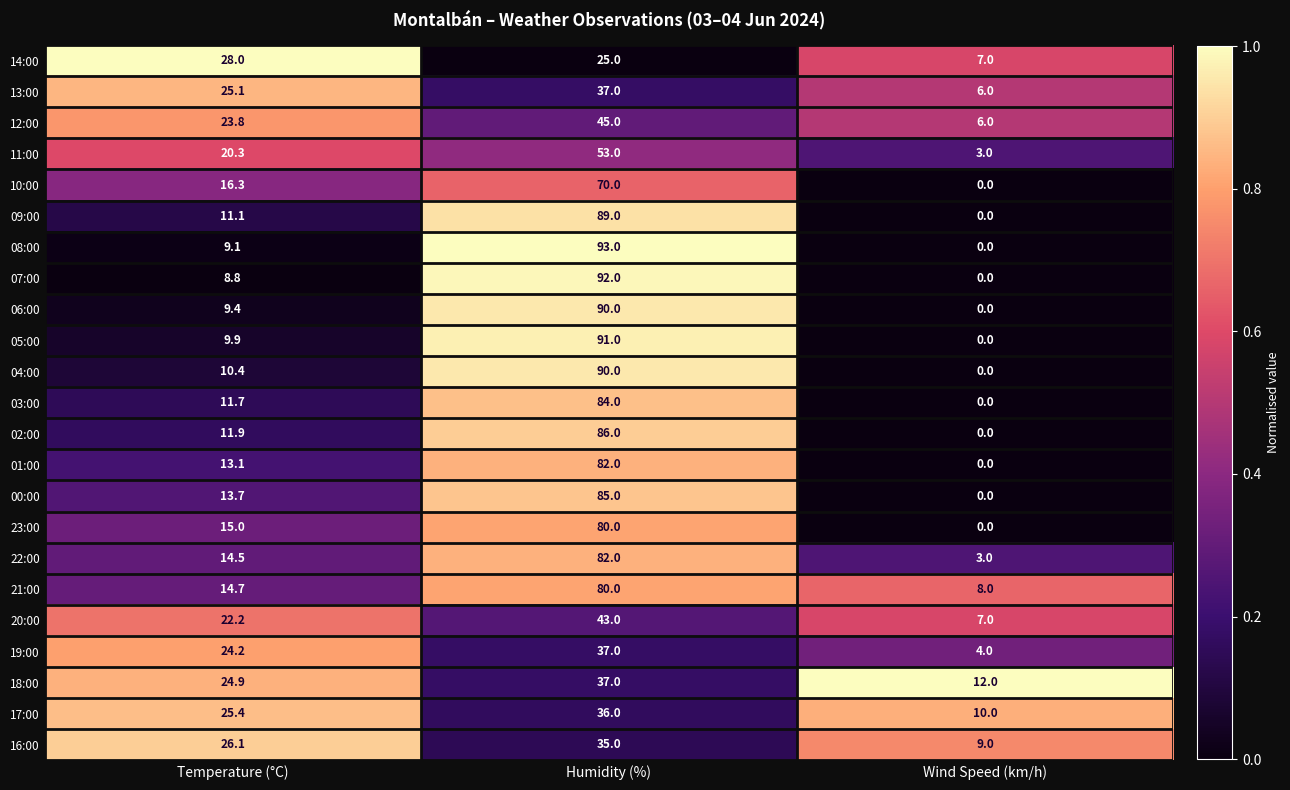

What is the sum of all 08:00 values?

102.1